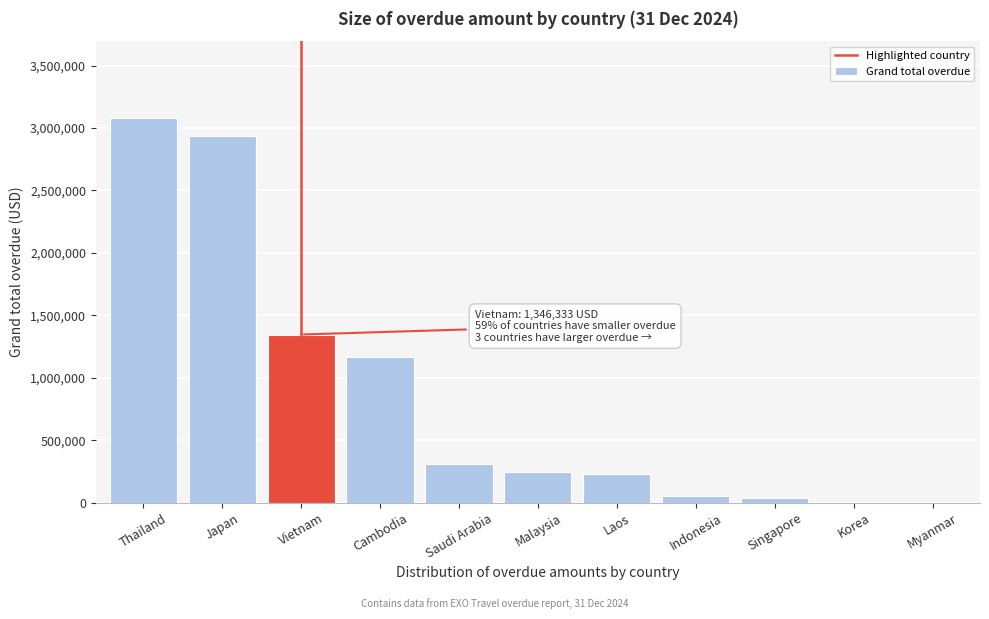

What is the change in value from Cambodia to Laos?

-941660.0